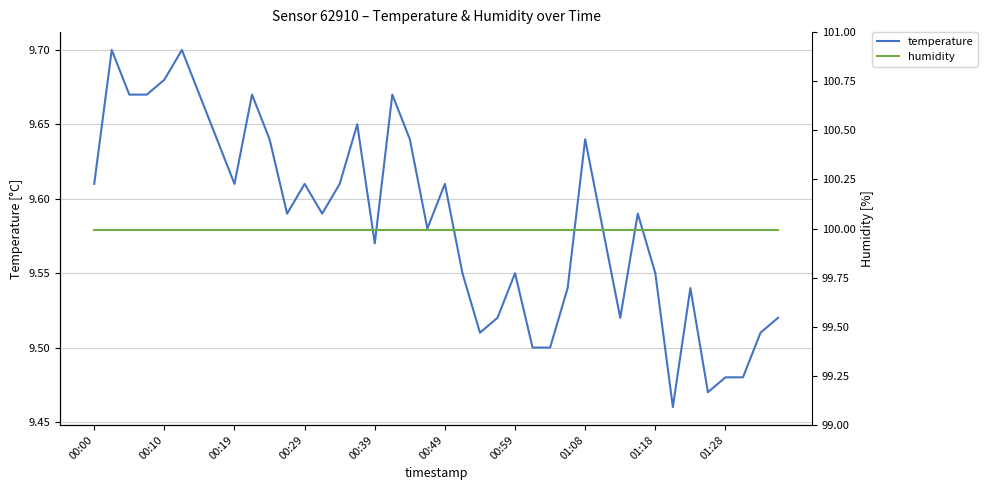

True or false: humidity and temperature intersect in this chart.

False